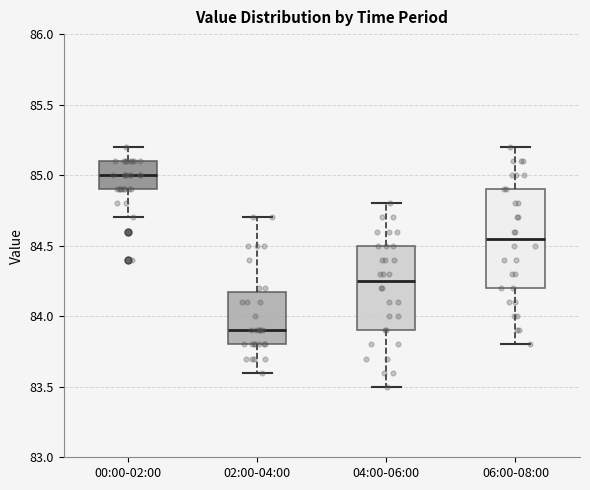

Reading left to right, read every box against the y-axis: the position of its median line, the range the box covers, and the ends of its whiskers. The values are not printed on the chart, so give them approximately, as read against the axis.

00:00-02:00: median 85.00, box 84.90 to 85.10, whiskers 84.70 to 85.20
02:00-04:00: median 83.90, box 83.80 to 84.20, whiskers 83.60 to 84.70
04:00-06:00: median 84.25, box 83.90 to 84.50, whiskers 83.50 to 84.80
06:00-08:00: median 84.55, box 84.20 to 84.90, whiskers 83.80 to 85.20